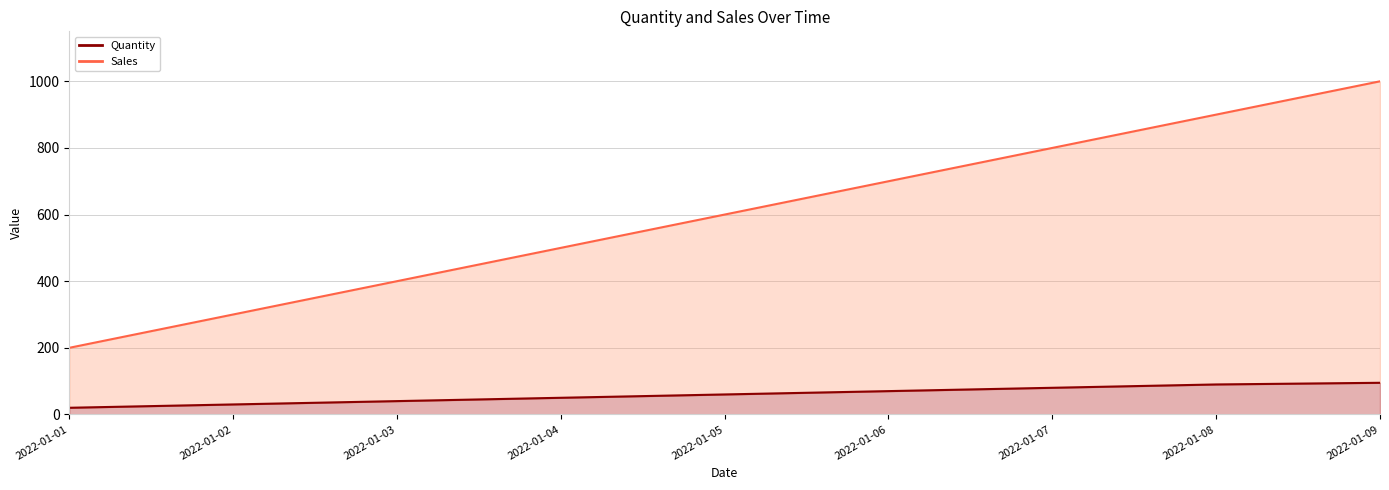

Reading right to left, list all the values displayed in this chart.

Sales line: 1000	900	800	700	600	500	400	300	200
Quantity line: 95	90	80	70	60	50	40	30	20